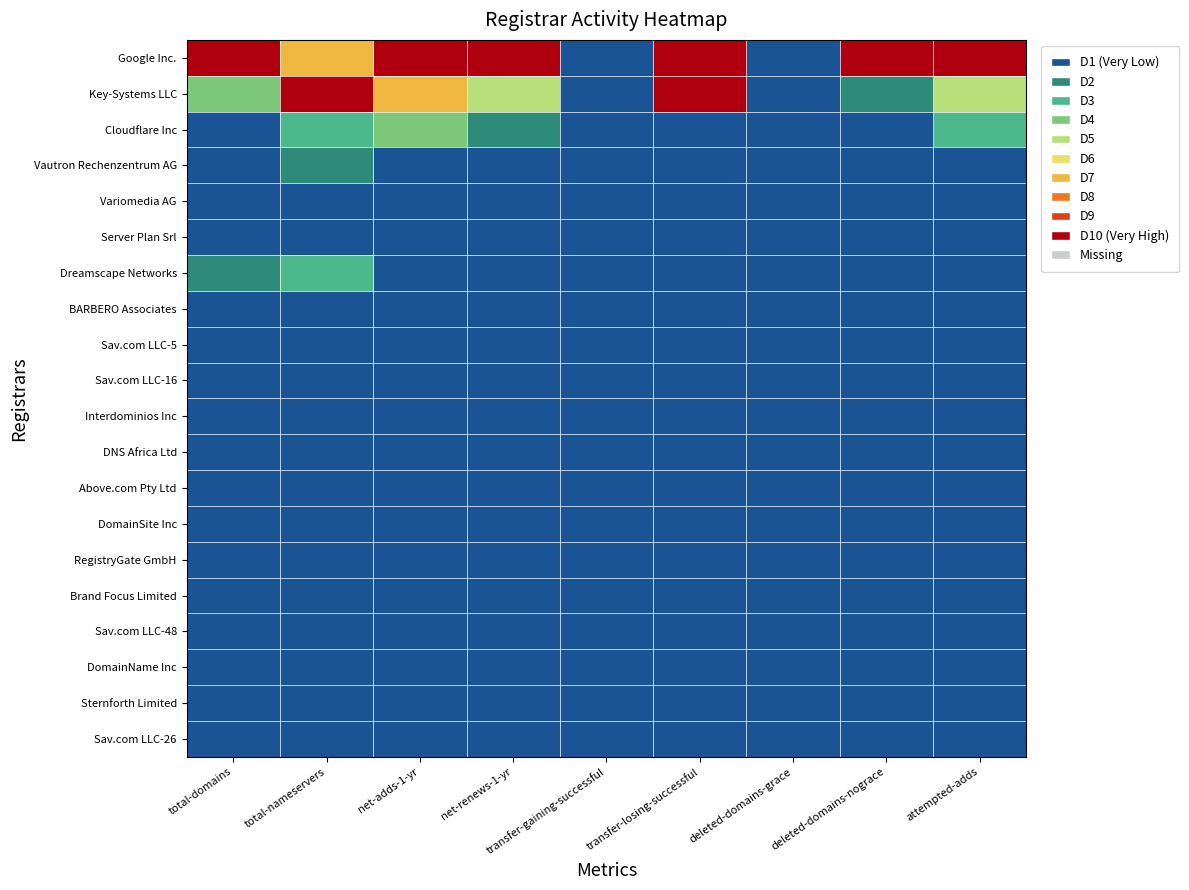

Reading left to right, transcribe all the data shown in this chart.

Google Inc.: total-domains=9	total-nameservers=6	net-adds-1-yr=9	net-renews-1-yr=9	transfer-gaining-successful=0	transfer-losing-successful=9	deleted-domains-grace=0	deleted-domains-nograce=9	attempted-adds=9
Key-Systems LLC: total-domains=3	total-nameservers=9	net-adds-1-yr=6	net-renews-1-yr=4	transfer-gaining-successful=0	transfer-losing-successful=9	deleted-domains-grace=0	deleted-domains-nograce=1	attempted-adds=4
Cloudflare Inc: total-domains=0	total-nameservers=2	net-adds-1-yr=3	net-renews-1-yr=1	transfer-gaining-successful=0	transfer-losing-successful=0	deleted-domains-grace=0	deleted-domains-nograce=0	attempted-adds=2
Vautron Rechenzentrum AG: total-domains=0	total-nameservers=1	net-adds-1-yr=0	net-renews-1-yr=0	transfer-gaining-successful=0	transfer-losing-successful=0	deleted-domains-grace=0	deleted-domains-nograce=0	attempted-adds=0
Variomedia AG: total-domains=0	total-nameservers=0	net-adds-1-yr=0	net-renews-1-yr=0	transfer-gaining-successful=0	transfer-losing-successful=0	deleted-domains-grace=0	deleted-domains-nograce=0	attempted-adds=0
Server Plan Srl: total-domains=0	total-nameservers=0	net-adds-1-yr=0	net-renews-1-yr=0	transfer-gaining-successful=0	transfer-losing-successful=0	deleted-domains-grace=0	deleted-domains-nograce=0	attempted-adds=0
Dreamscape Networks: total-domains=1	total-nameservers=2	net-adds-1-yr=0	net-renews-1-yr=0	transfer-gaining-successful=0	transfer-losing-successful=0	deleted-domains-grace=0	deleted-domains-nograce=0	attempted-adds=0
BARBERO Associates: total-domains=0	total-nameservers=0	net-adds-1-yr=0	net-renews-1-yr=0	transfer-gaining-successful=0	transfer-losing-successful=0	deleted-domains-grace=0	deleted-domains-nograce=0	attempted-adds=0
Sav.com LLC-5: total-domains=0	total-nameservers=0	net-adds-1-yr=0	net-renews-1-yr=0	transfer-gaining-successful=0	transfer-losing-successful=0	deleted-domains-grace=0	deleted-domains-nograce=0	attempted-adds=0
Sav.com LLC-16: total-domains=0	total-nameservers=0	net-adds-1-yr=0	net-renews-1-yr=0	transfer-gaining-successful=0	transfer-losing-successful=0	deleted-domains-grace=0	deleted-domains-nograce=0	attempted-adds=0
Interdominios Inc: total-domains=0	total-nameservers=0	net-adds-1-yr=0	net-renews-1-yr=0	transfer-gaining-successful=0	transfer-losing-successful=0	deleted-domains-grace=0	deleted-domains-nograce=0	attempted-adds=0
DNS Africa Ltd: total-domains=0	total-nameservers=0	net-adds-1-yr=0	net-renews-1-yr=0	transfer-gaining-successful=0	transfer-losing-successful=0	deleted-domains-grace=0	deleted-domains-nograce=0	attempted-adds=0
Above.com Pty Ltd: total-domains=0	total-nameservers=0	net-adds-1-yr=0	net-renews-1-yr=0	transfer-gaining-successful=0	transfer-losing-successful=0	deleted-domains-grace=0	deleted-domains-nograce=0	attempted-adds=0
DomainSite Inc: total-domains=0	total-nameservers=0	net-adds-1-yr=0	net-renews-1-yr=0	transfer-gaining-successful=0	transfer-losing-successful=0	deleted-domains-grace=0	deleted-domains-nograce=0	attempted-adds=0
RegistryGate GmbH: total-domains=0	total-nameservers=0	net-adds-1-yr=0	net-renews-1-yr=0	transfer-gaining-successful=0	transfer-losing-successful=0	deleted-domains-grace=0	deleted-domains-nograce=0	attempted-adds=0
Brand Focus Limited: total-domains=0	total-nameservers=0	net-adds-1-yr=0	net-renews-1-yr=0	transfer-gaining-successful=0	transfer-losing-successful=0	deleted-domains-grace=0	deleted-domains-nograce=0	attempted-adds=0
Sav.com LLC-48: total-domains=0	total-nameservers=0	net-adds-1-yr=0	net-renews-1-yr=0	transfer-gaining-successful=0	transfer-losing-successful=0	deleted-domains-grace=0	deleted-domains-nograce=0	attempted-adds=0
DomainName Inc: total-domains=0	total-nameservers=0	net-adds-1-yr=0	net-renews-1-yr=0	transfer-gaining-successful=0	transfer-losing-successful=0	deleted-domains-grace=0	deleted-domains-nograce=0	attempted-adds=0
Sternforth Limited: total-domains=0	total-nameservers=0	net-adds-1-yr=0	net-renews-1-yr=0	transfer-gaining-successful=0	transfer-losing-successful=0	deleted-domains-grace=0	deleted-domains-nograce=0	attempted-adds=0
Sav.com LLC-26: total-domains=0	total-nameservers=0	net-adds-1-yr=0	net-renews-1-yr=0	transfer-gaining-successful=0	transfer-losing-successful=0	deleted-domains-grace=0	deleted-domains-nograce=0	attempted-adds=0